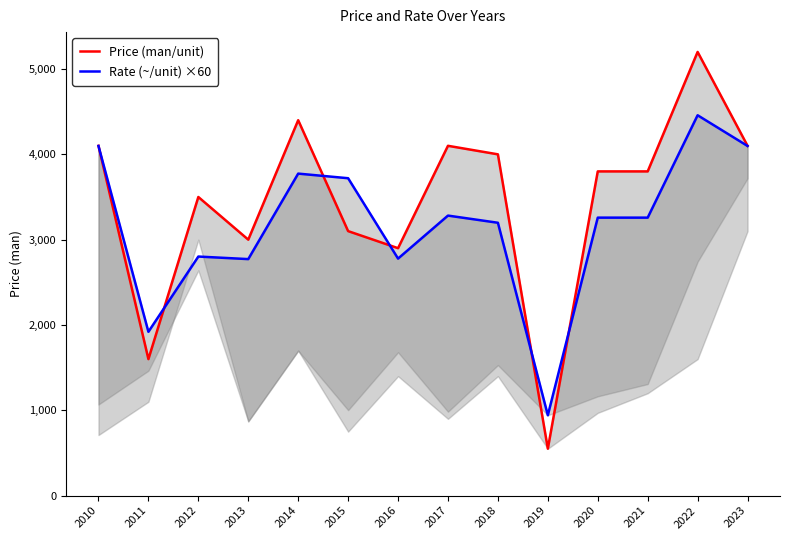

How many times do Price (man/unit) and Rate (~/unit) ×60 cross each other?

6